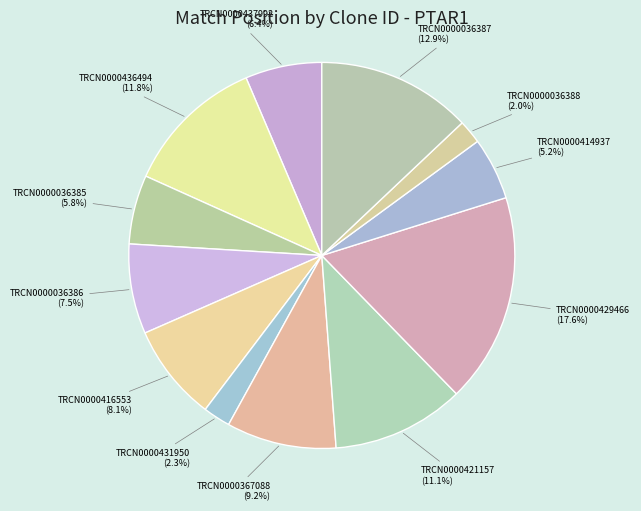

Which slice is the smallest?

TRCN0000036388